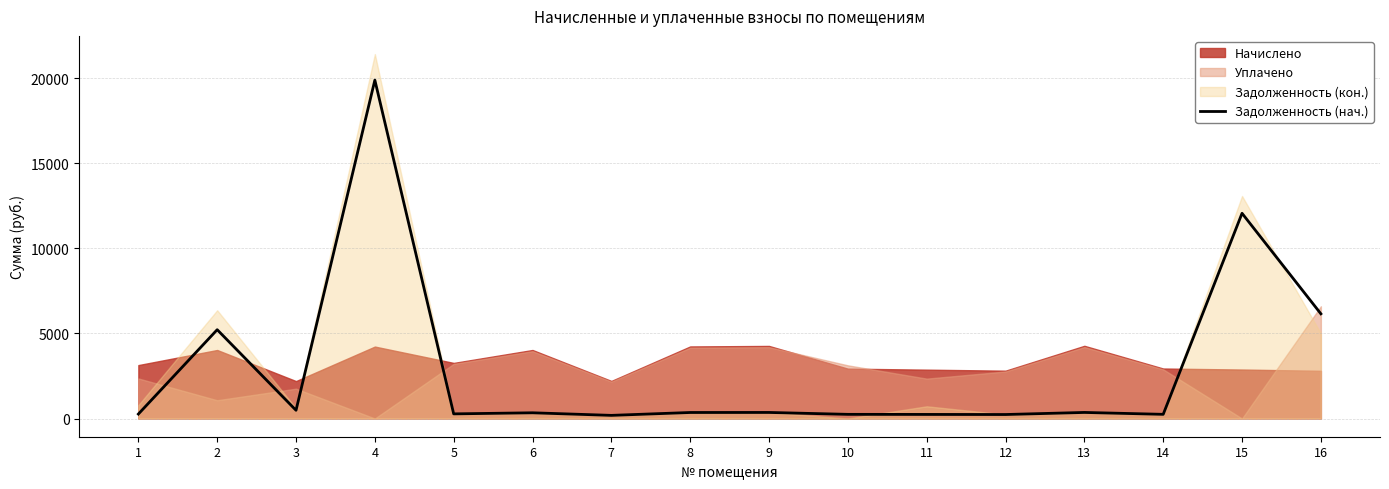

At which label does the data first exceed 352?

2